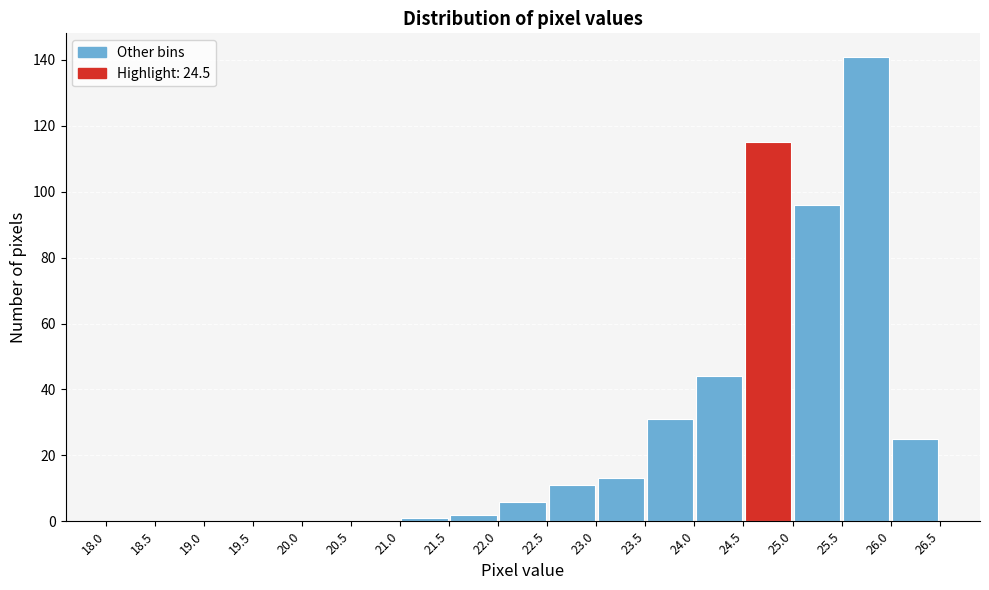

What is the height of the bar covering 26.0 to 26.5 on the x-axis? The values are not printed on the chart, so give them approximately, as read against the axis.

26